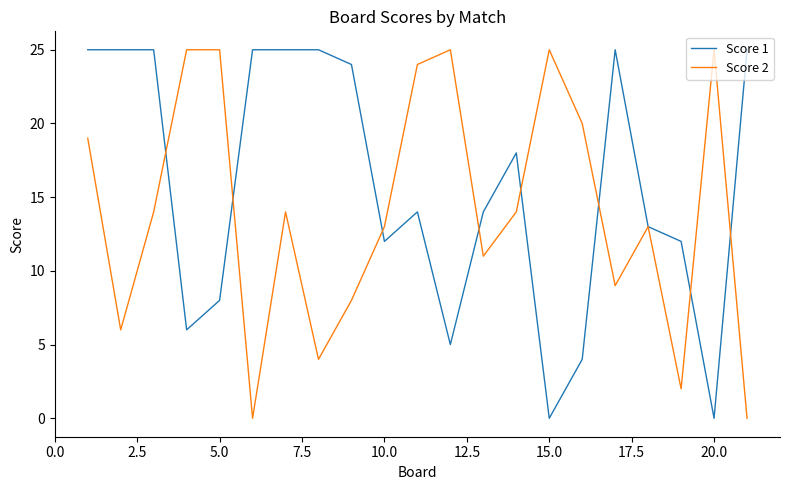

Rank the series by their average value, from highest to lowest.

Score 1, Score 2